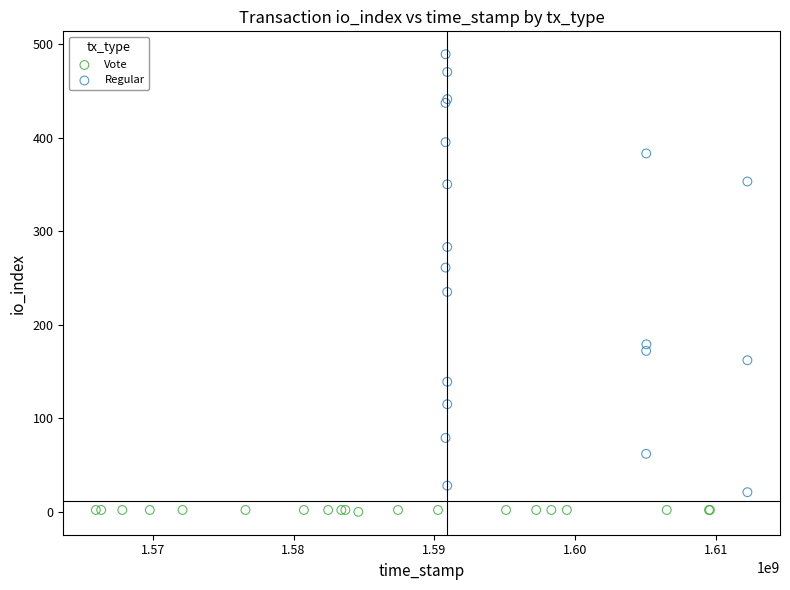

Which series reaches the maximum Y coordinate?

Regular